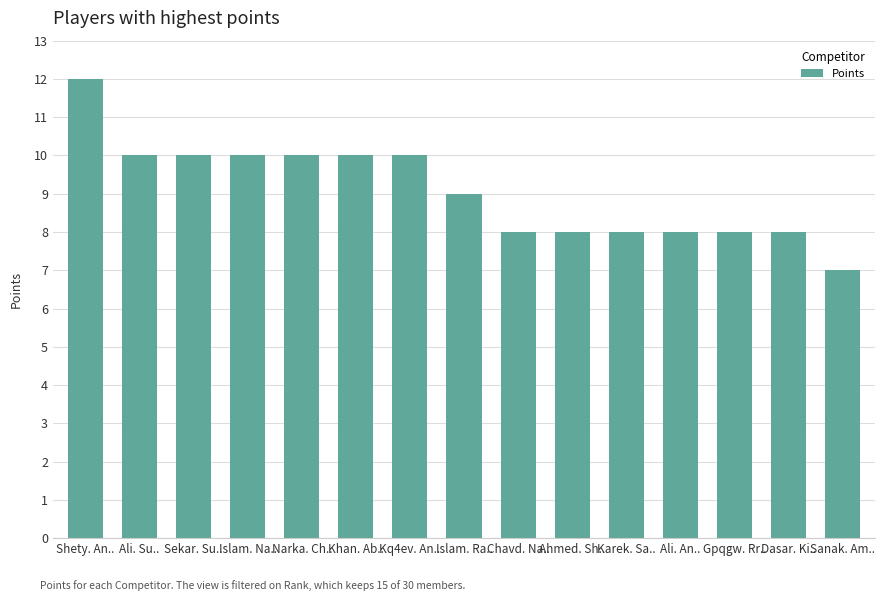

How many distinct data groups are displayed?

1